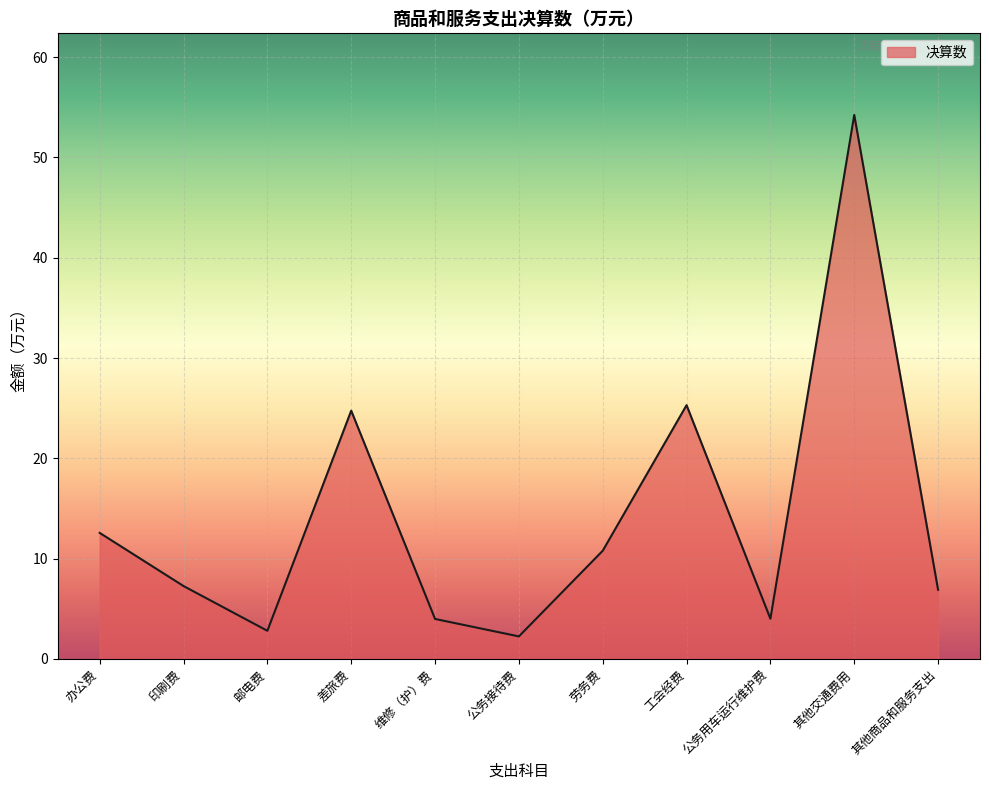

What position from the left is 公务接待费?

6